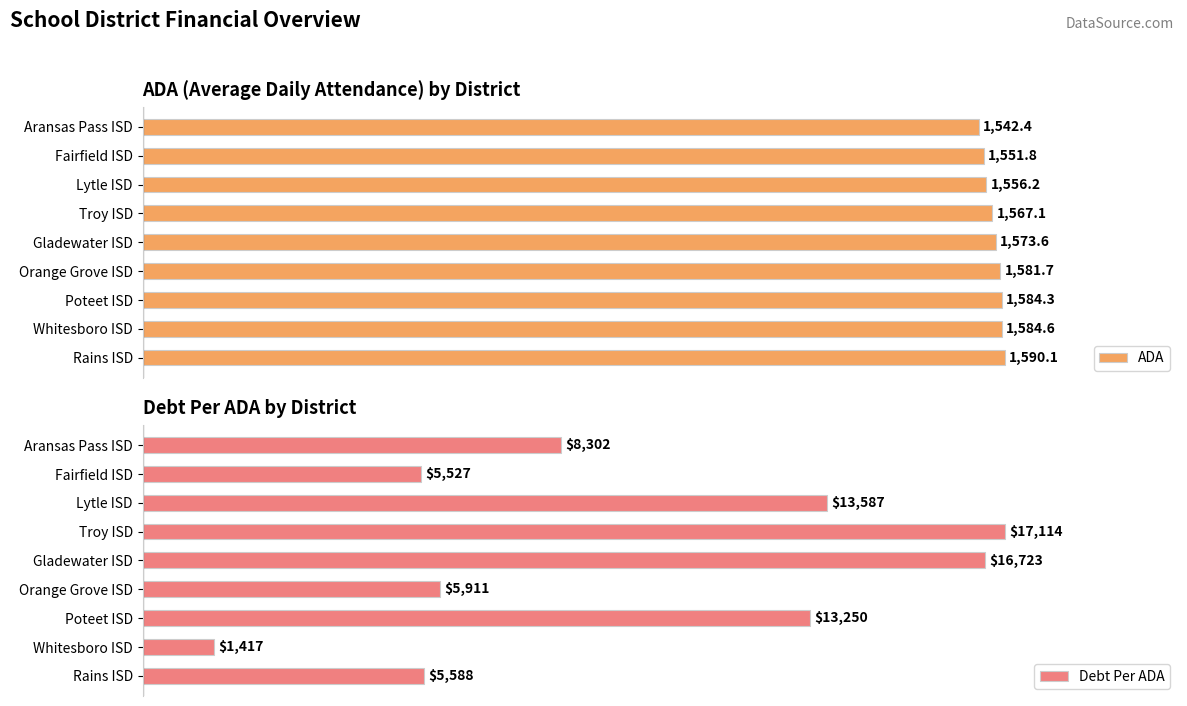

Are the bars grouped side by side (vs. stacked)?

Yes